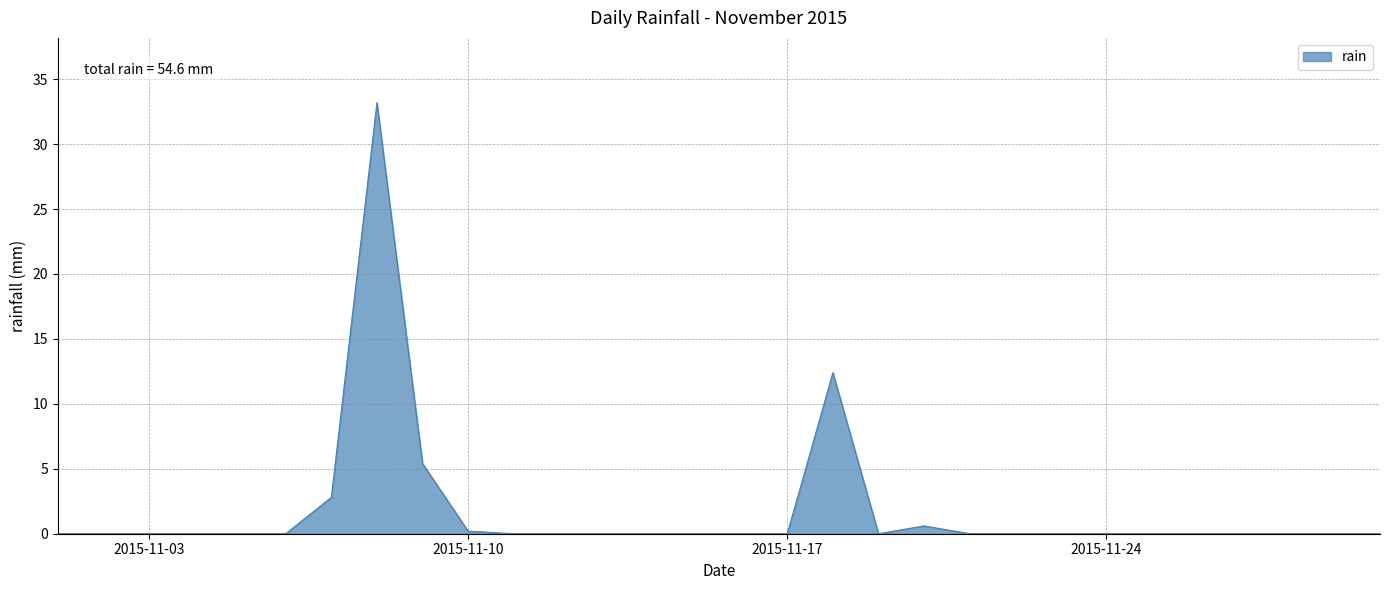

True or false: the data has more than 1 interior local peaks.

True